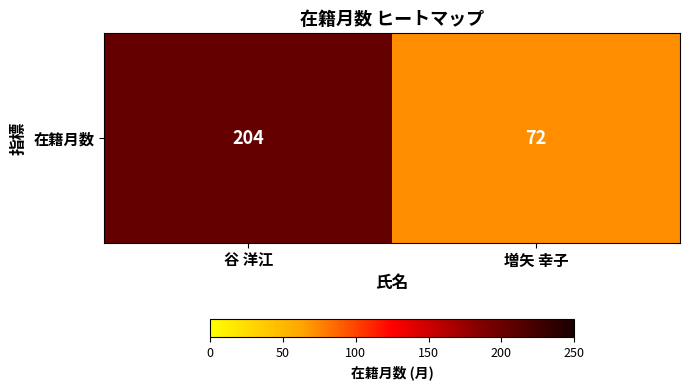

Reading left to right, extract all data points from this chart.

204	72